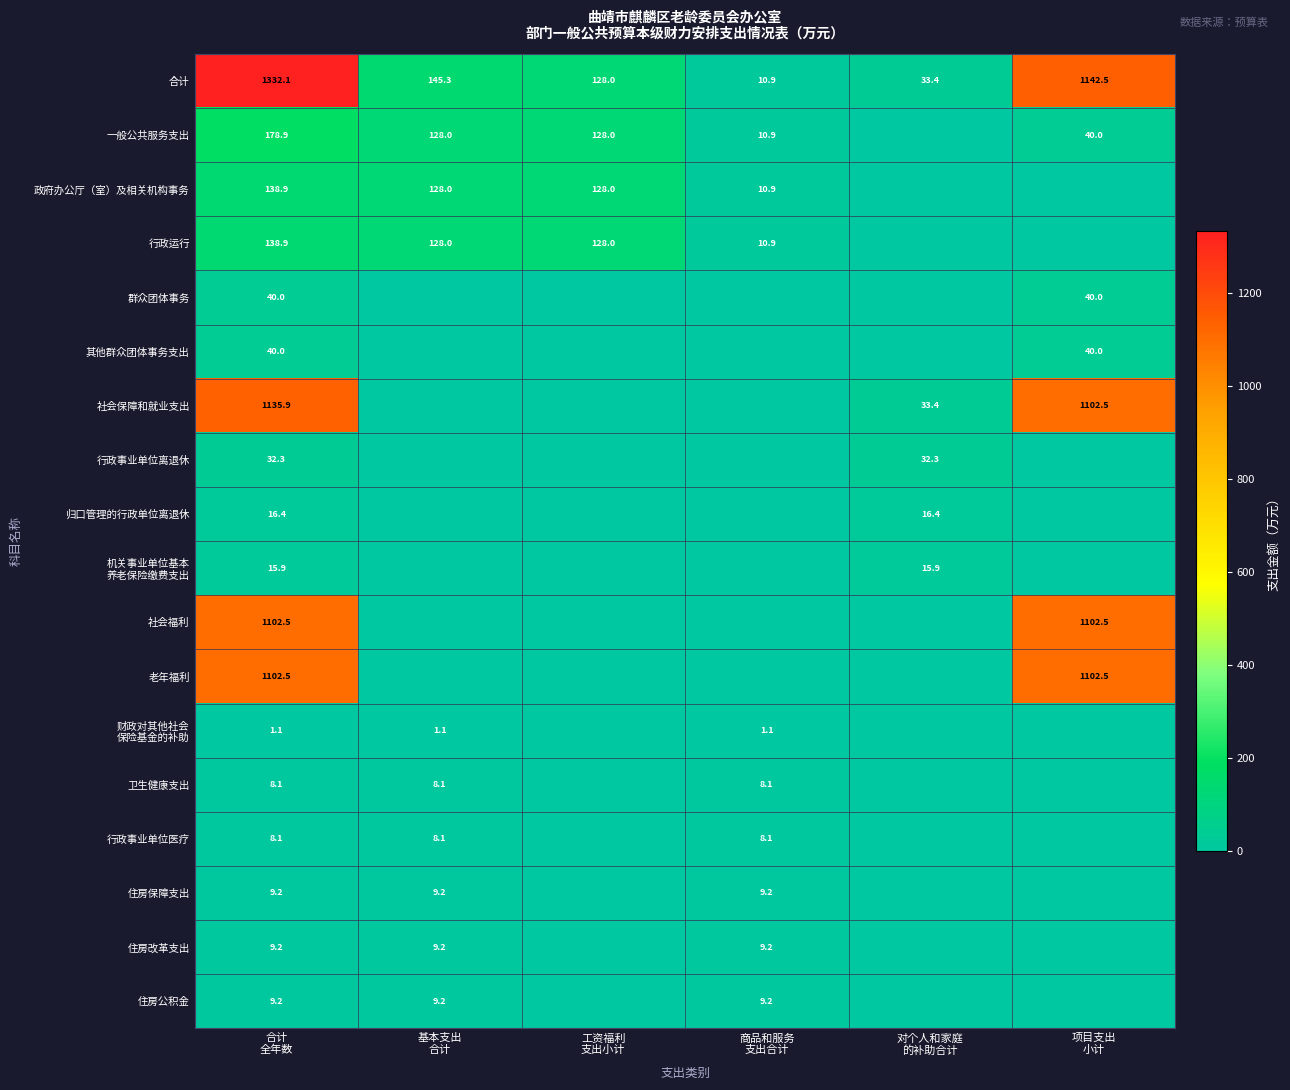

Where does the 财政对其他社会 保险基金的补助 series first go above 1?

合计 全年数